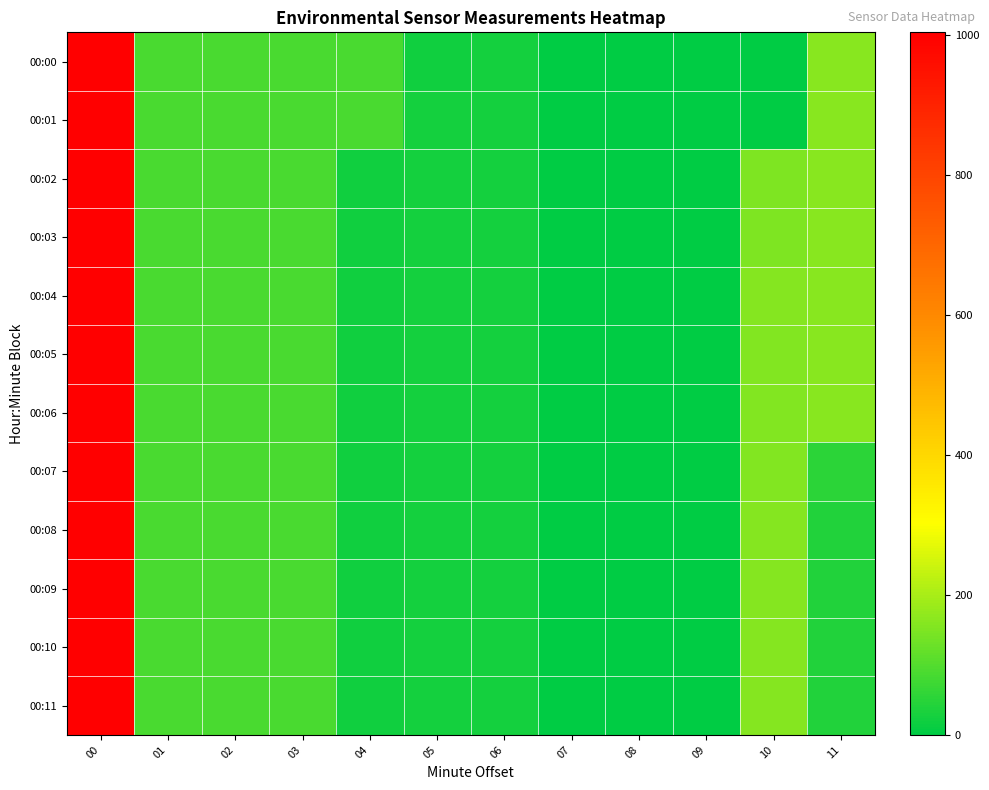

At which category is the sum across all series the highest?

00